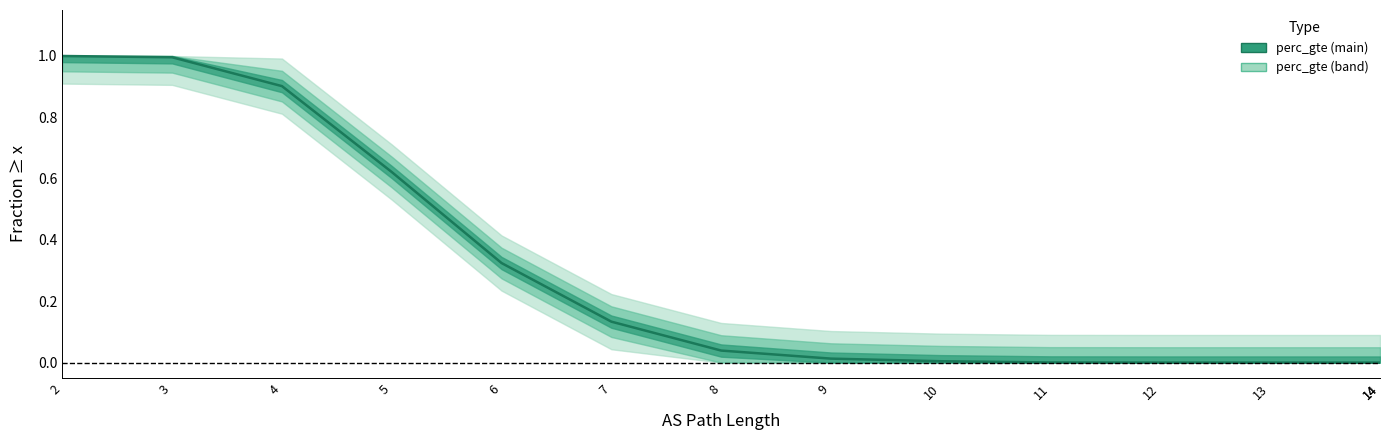

Where is the data nearest to the value 0?

14